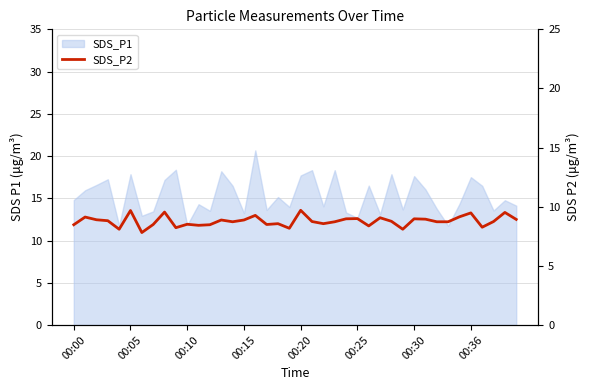

How many interior local peaks (higher than both neighbors) does the data have?

13